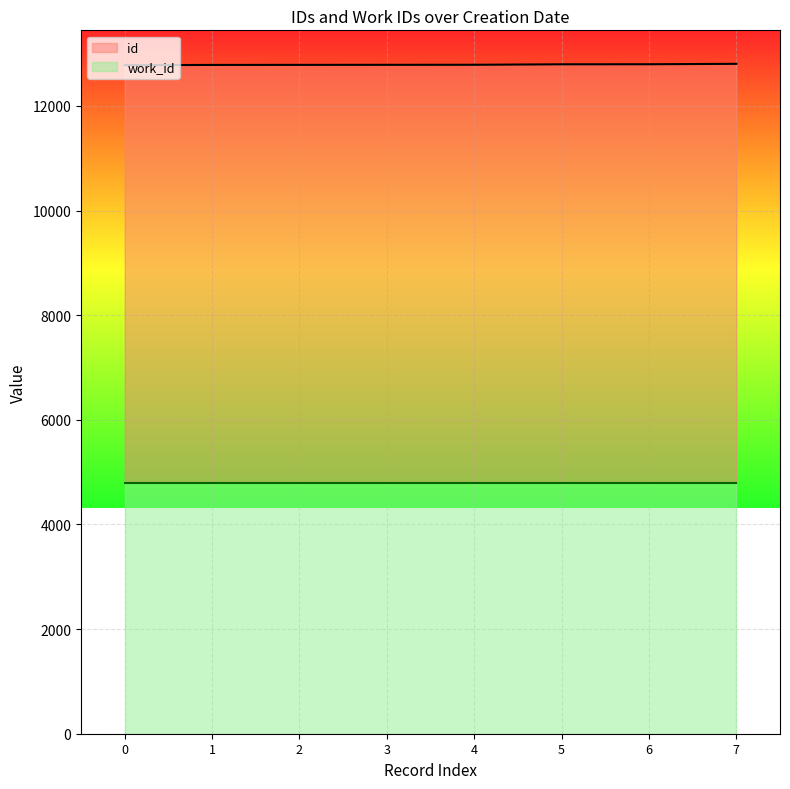

True or false: work_id has more than 0 interior local peaks.

False